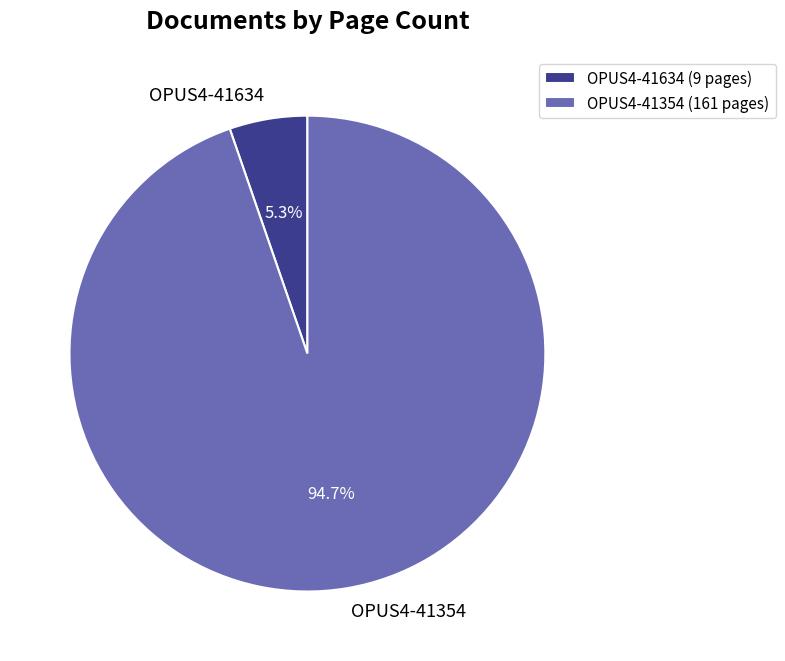

To the nearest percent, what percentage of the pie is OPUS4-41634?

5%